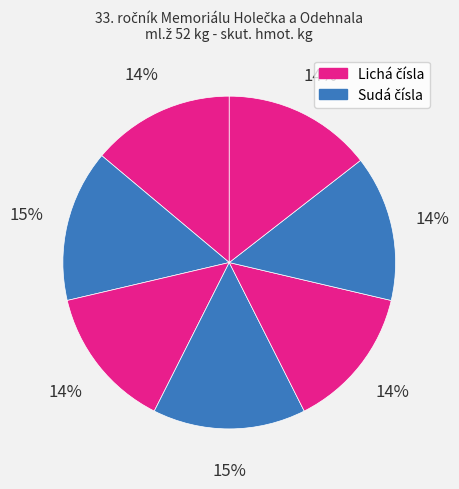

To the nearest percent, what is the difference between the largest and smallest slice percentages?

1%